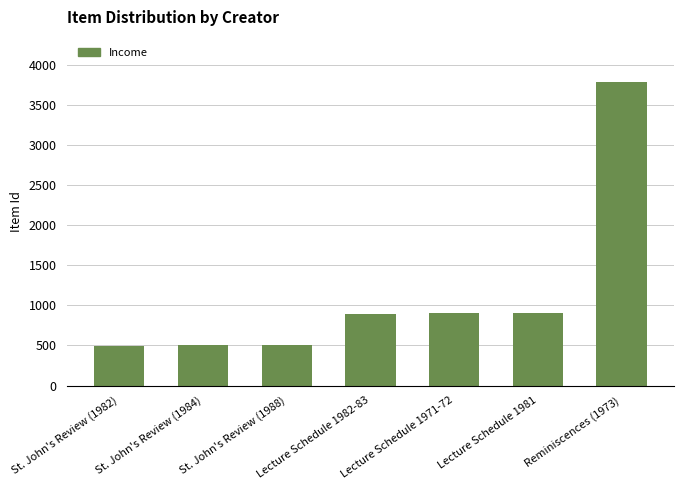

How many categories are shown in the chart?

7